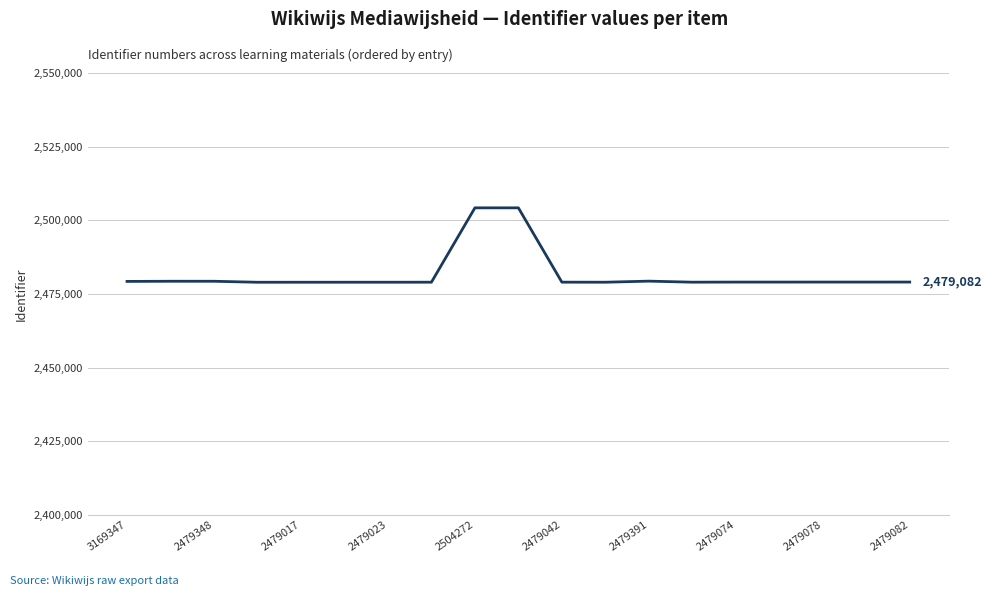

What is the greatest value displayed?

2504276